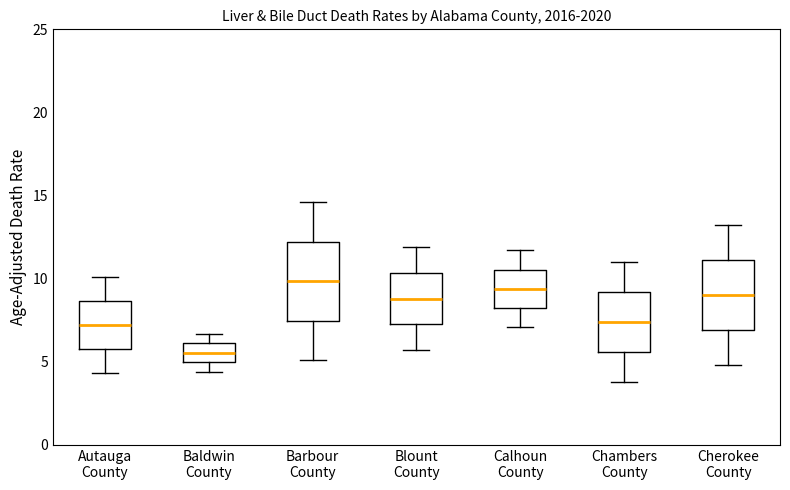

Where does the upper whisker of the box for Calhoun County end on the y-axis? The values are not printed on the chart, so give them approximately, as read against the axis.

11.5